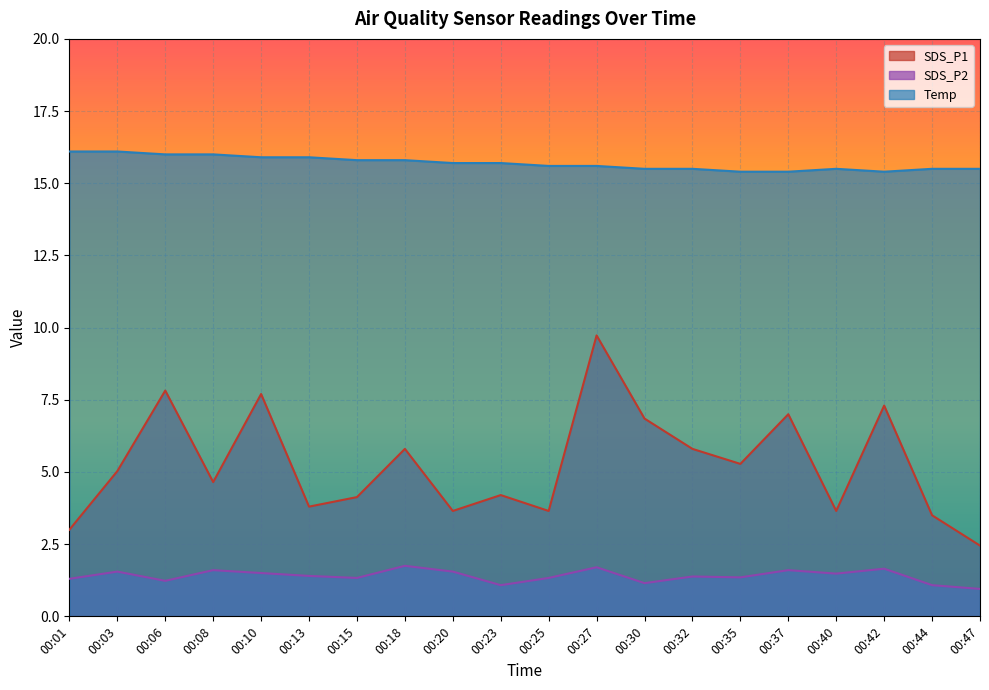

In Temp, how many points are higher than both neighbors (excluding endpoints)?

1